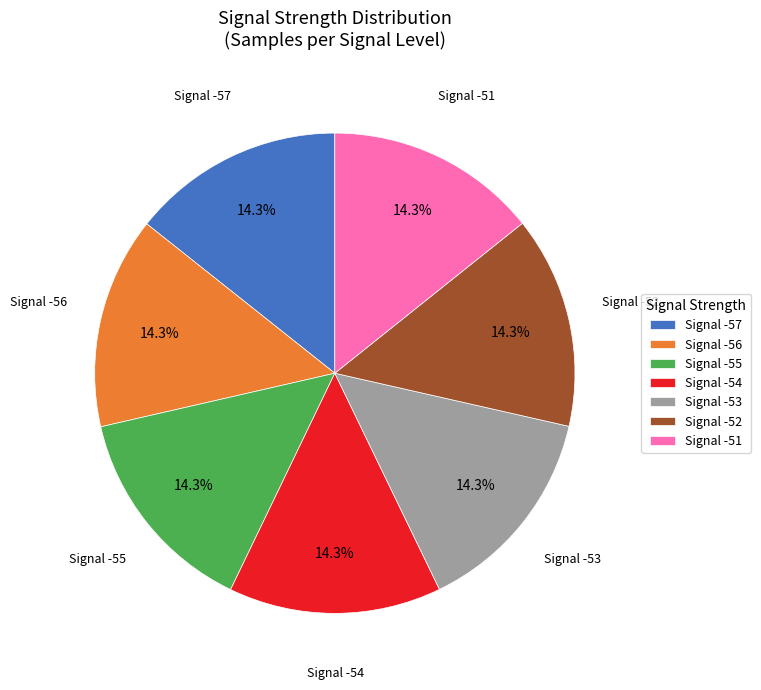

Is there a majority slice in this chart?

No